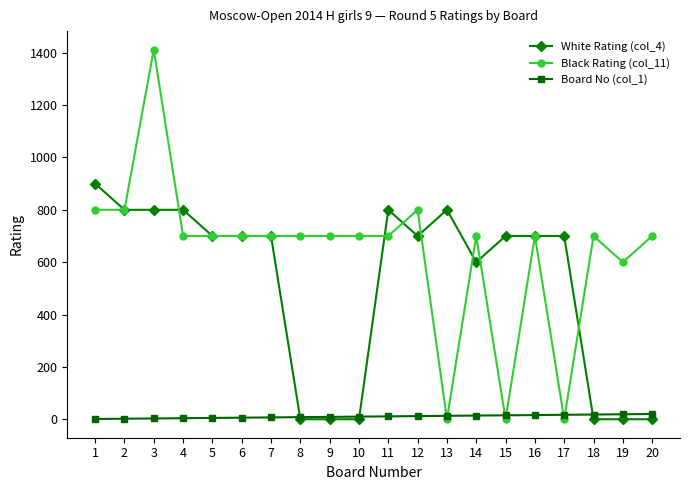

True or false: White Rating (col_4) and Board No (col_1) intersect in this chart.

True